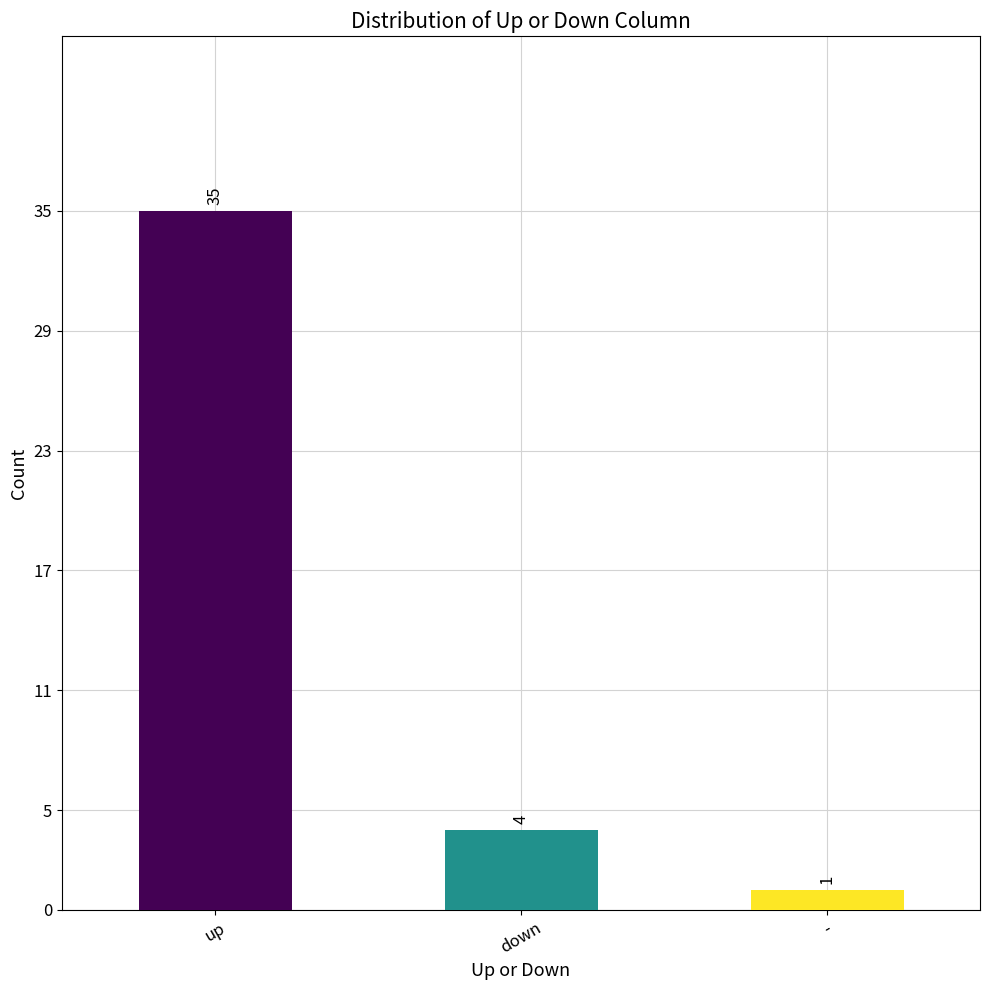

Are the bars grouped side by side (vs. stacked)?

No